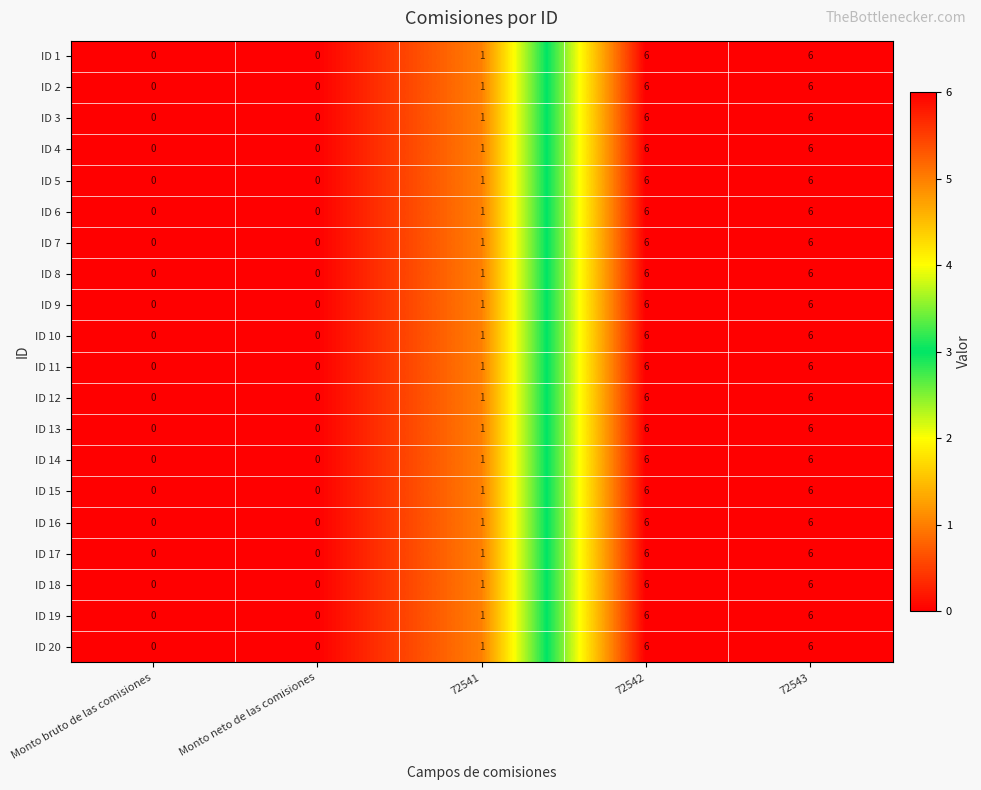

Where is ID 10 nearest to the value 3?

72541